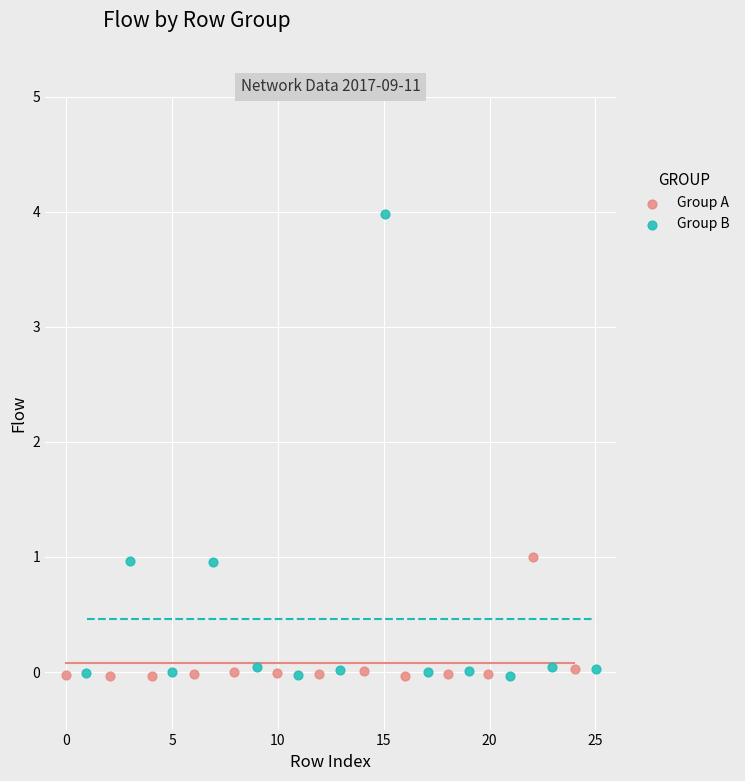

Which series has the widest spread of Y values?

Group B